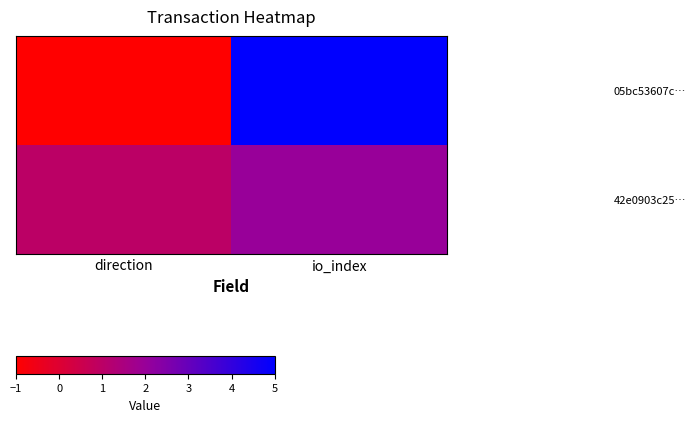

What is the spread (max minus min) of values at io_index?

3